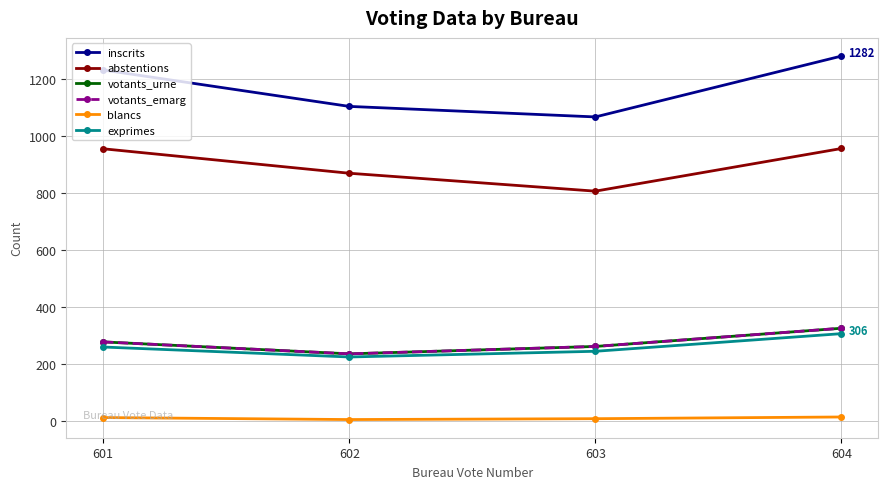

Is this an area chart (filled region under the line)?

No